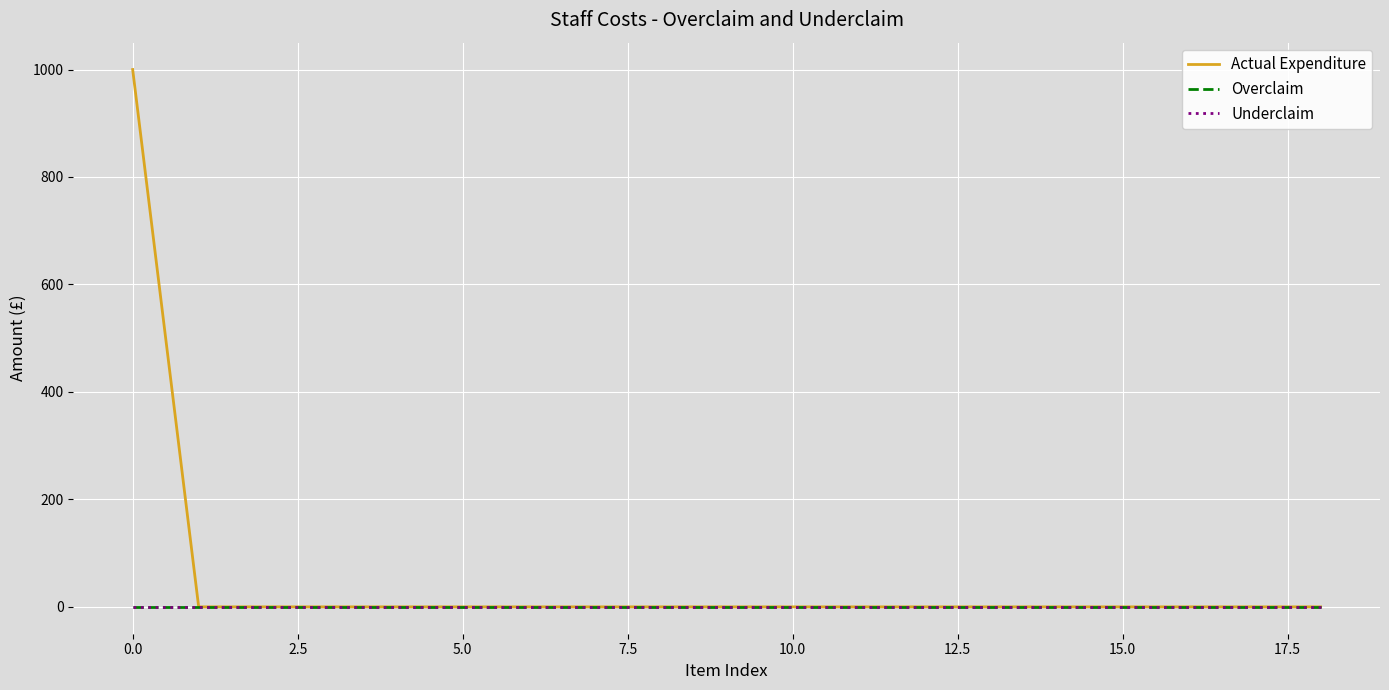

Rank the series by their maximum value, from highest to lowest.

Actual Expenditure, Overclaim, Underclaim